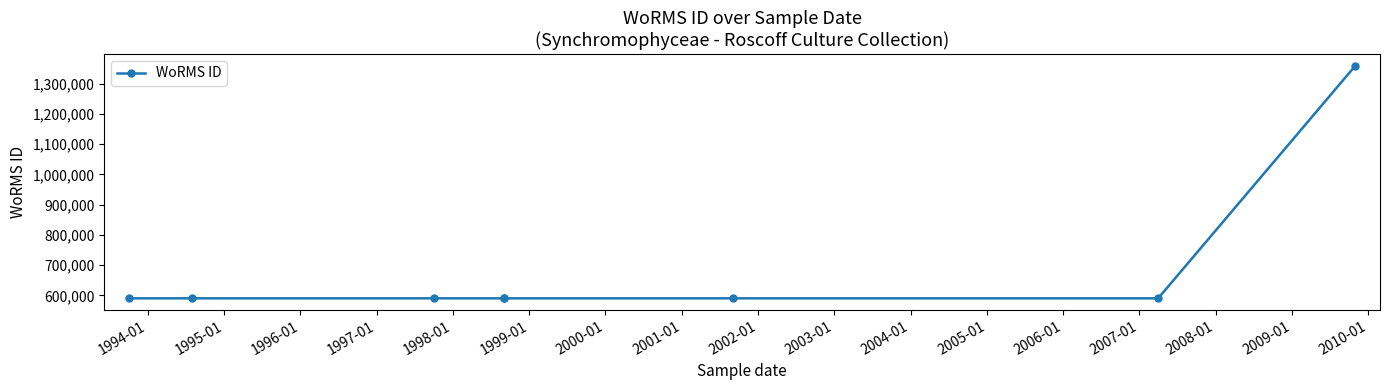

What is the minimum value shown in the chart?

590432